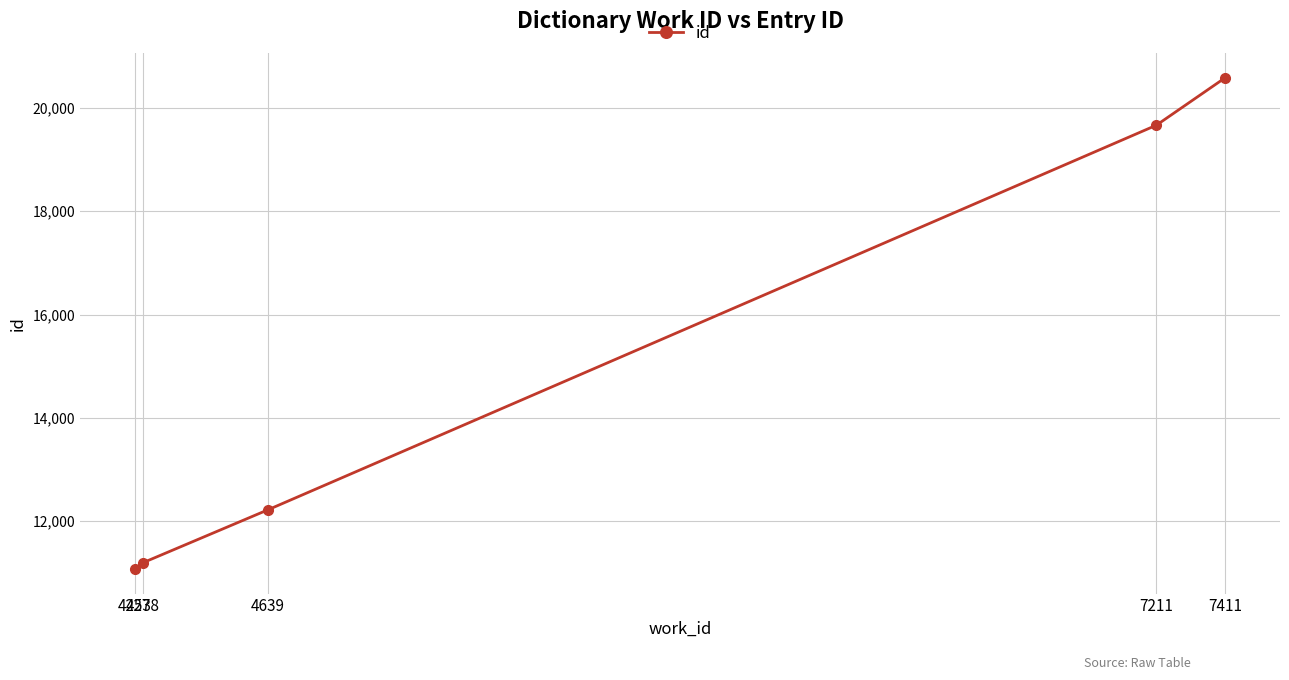

List the labels in order of value, largest first.

7411, 7211, 4639, 4278, 4253